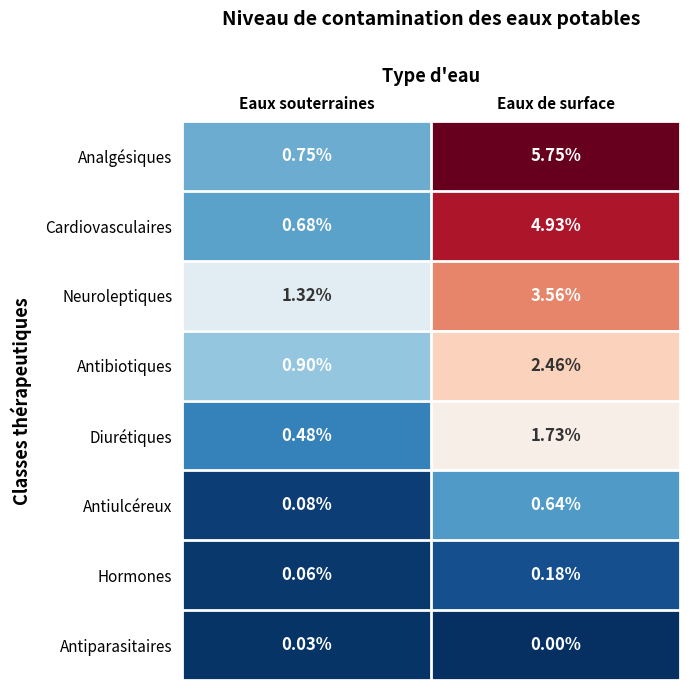

Which category has the lowest value in the Antibiotiques series?

Eaux souterraines